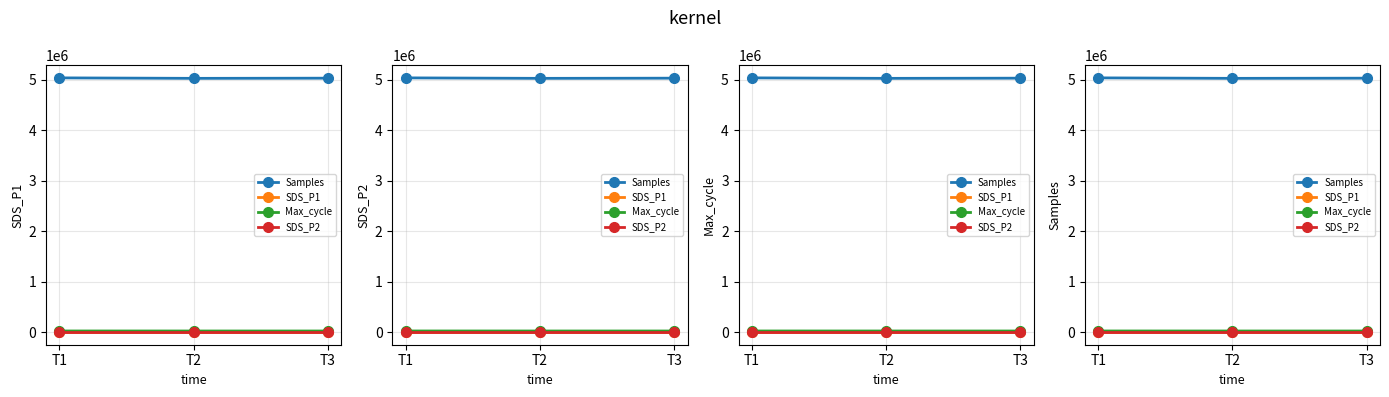

Does the chart display data point markers on the line(s)?

Yes